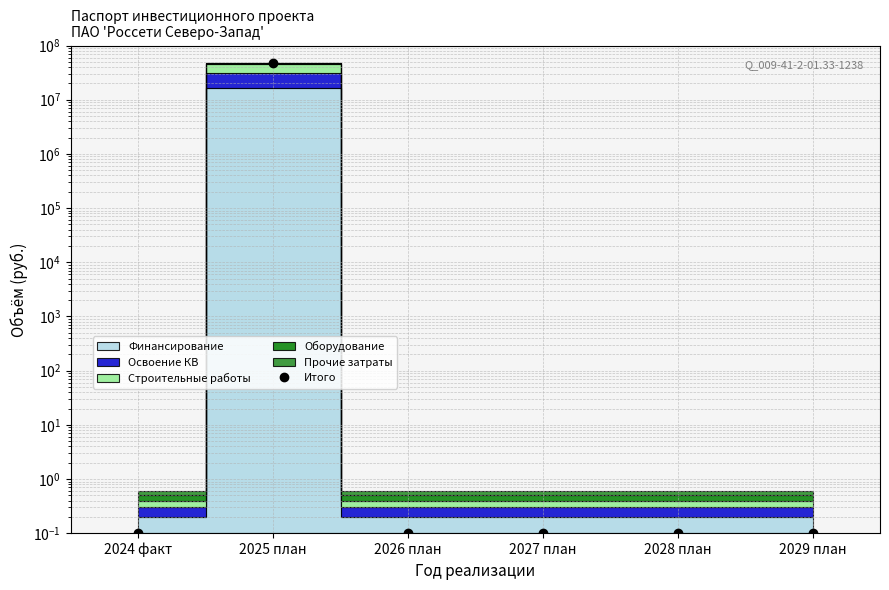

Is it true that the value at 2029 план is 0.2?

False